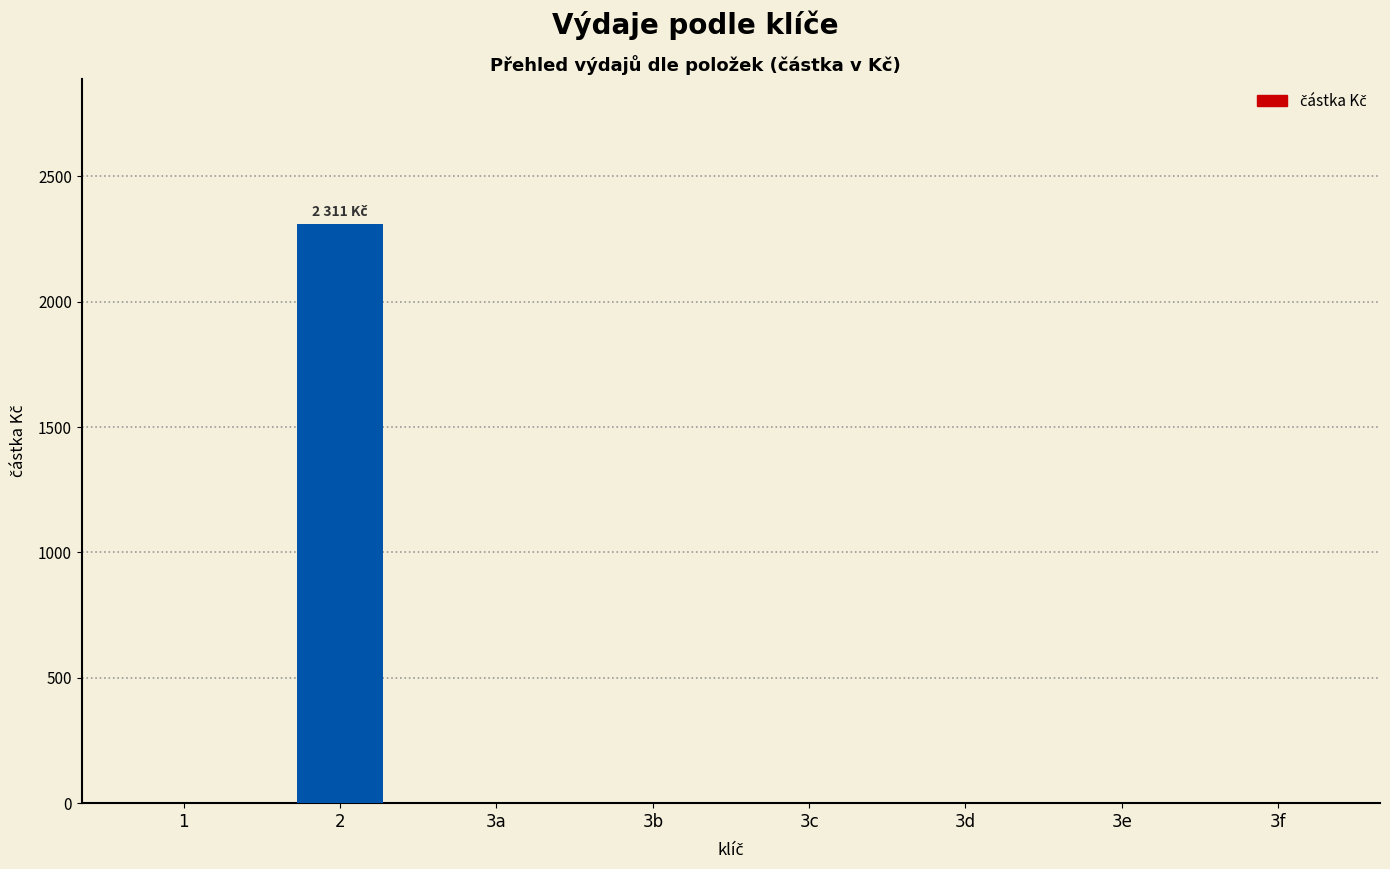

What is the sum of all values?

2311